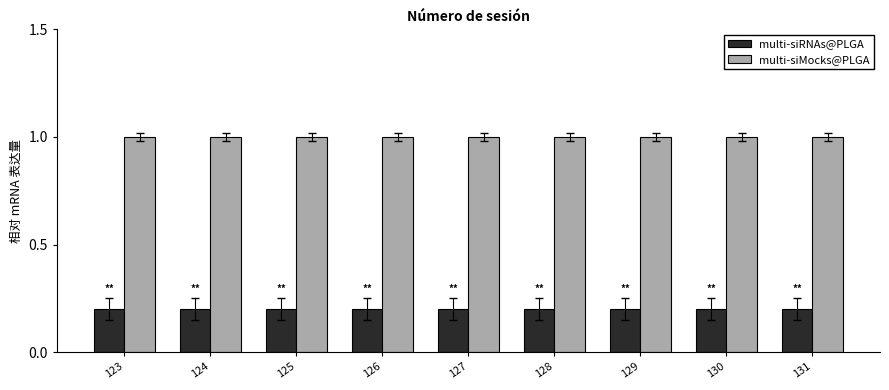

Reading left to right, what are all the values shown in this chart?

multi-siRNAs@PLGA: 0.2	0.2	0.2	0.2	0.2	0.2	0.2	0.2	0.2
multi-siMocks@PLGA: 1.0	1.0	1.0	1.0	1.0	1.0	1.0	1.0	1.0